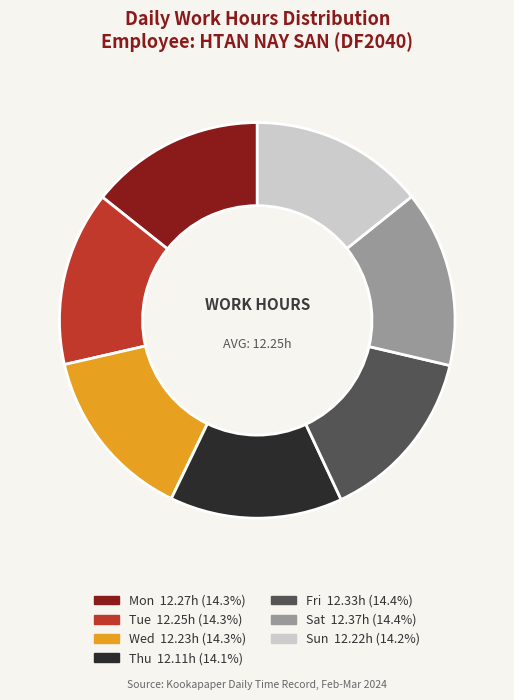

Is there a majority slice in this chart?

No